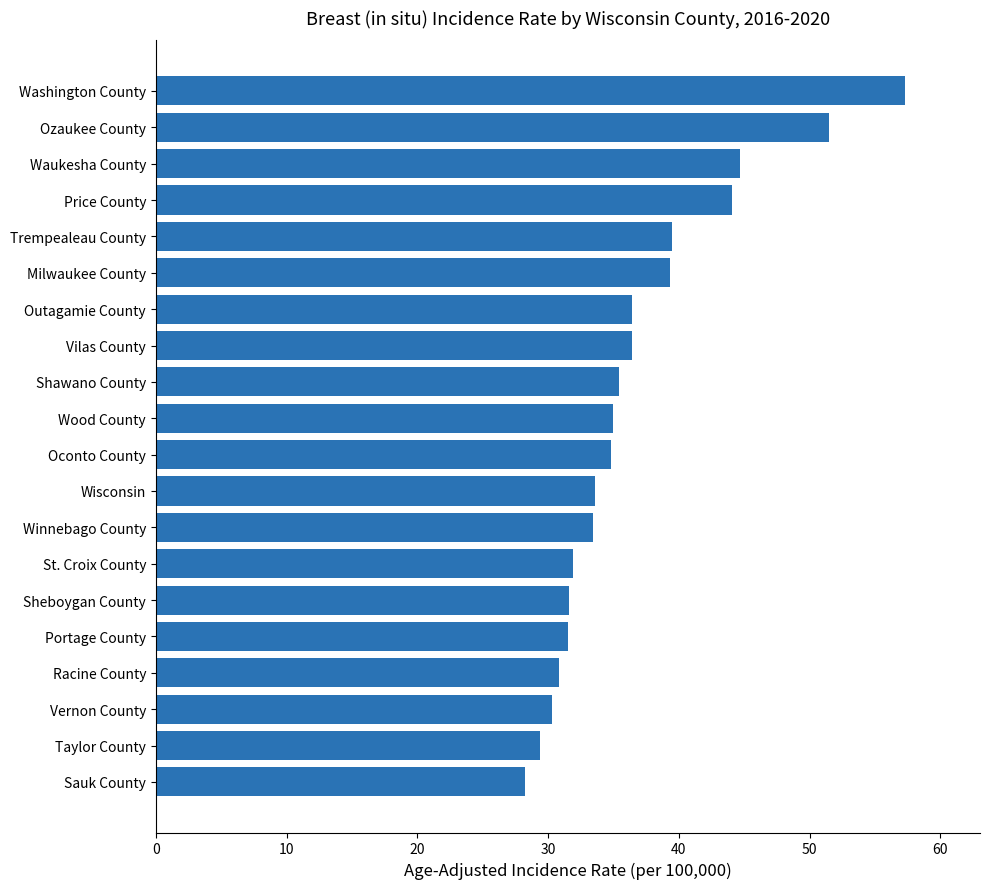

True or false: the data shows 81.1 at Ozaukee County.

False